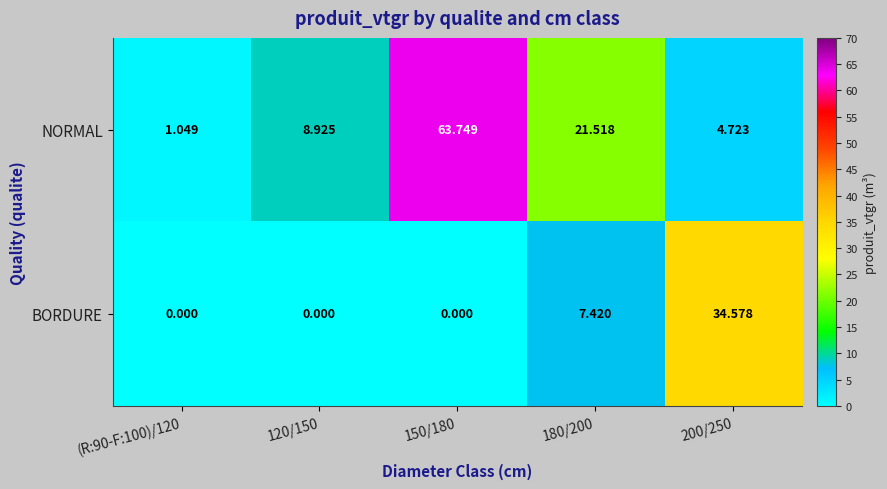

List the series in order of their overall mean, lowest first.

BORDURE, NORMAL